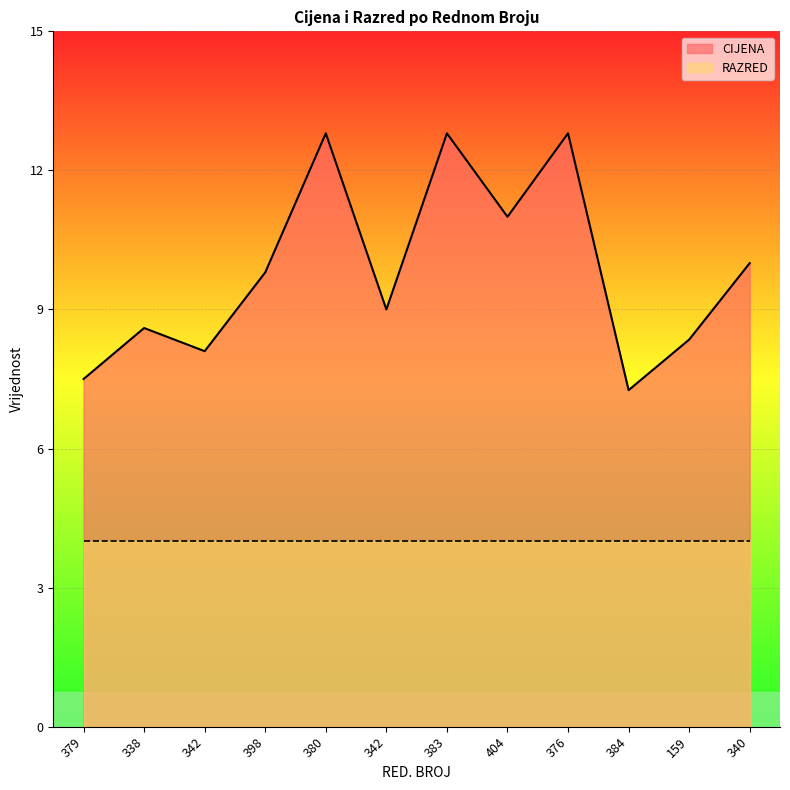

List the labels in order of value, largest first.

380, 383, 376, 404, 340, 398, 342, 338, 159, 342, 379, 384